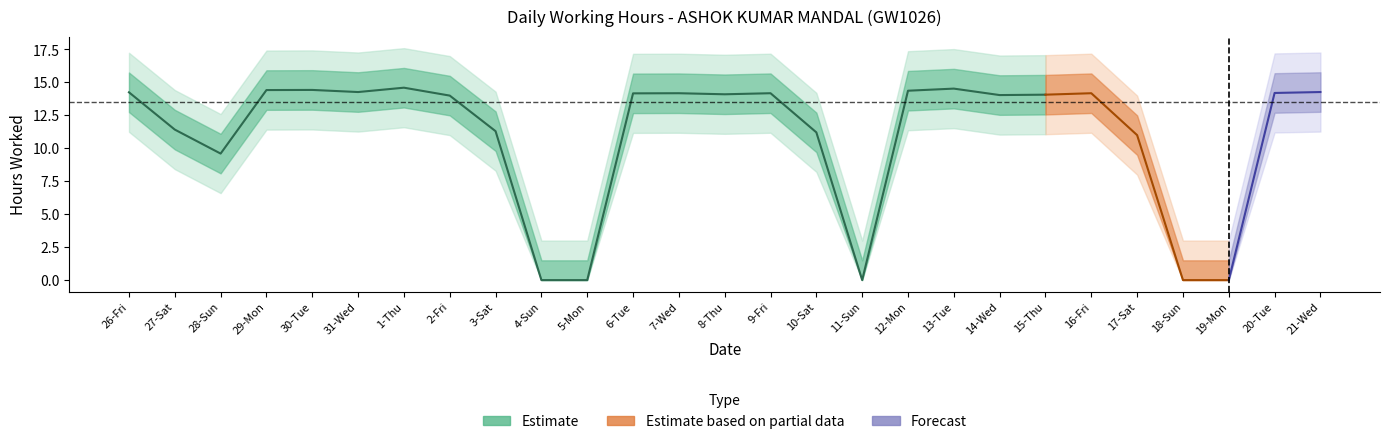

What is the approximate value at 1?

11.4